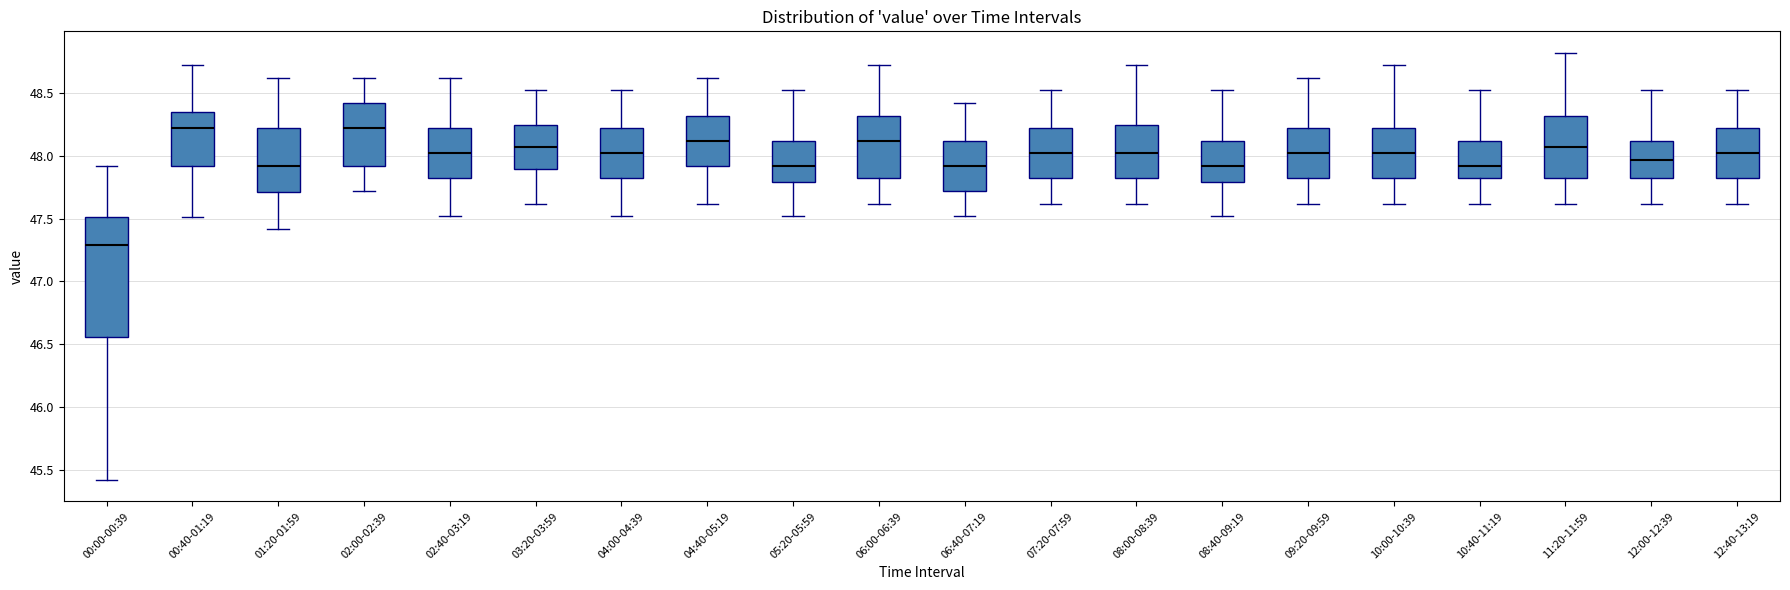

Reading left to right, read every box against the y-axis: the position of its median line, the range the box covers, and the ends of its whiskers. The values are not printed on the chart, so give them approximately, as read against the axis.

00:00-00:39: median 47.30, box 46.55 to 47.50, whiskers 45.40 to 47.90
00:40-01:19: median 48.20, box 47.90 to 48.35, whiskers 47.50 to 48.70
01:20-01:59: median 47.90, box 47.70 to 48.20, whiskers 47.40 to 48.60
02:00-02:39: median 48.20, box 47.90 to 48.40, whiskers 47.70 to 48.60
02:40-03:19: median 48.00, box 47.80 to 48.20, whiskers 47.50 to 48.60
03:20-03:59: median 48.05, box 47.90 to 48.25, whiskers 47.60 to 48.50
04:00-04:39: median 48.00, box 47.80 to 48.20, whiskers 47.50 to 48.50
04:40-05:19: median 48.10, box 47.90 to 48.30, whiskers 47.60 to 48.60
05:20-05:59: median 47.90, box 47.80 to 48.10, whiskers 47.50 to 48.50
06:00-06:39: median 48.10, box 47.80 to 48.30, whiskers 47.60 to 48.70
06:40-07:19: median 47.90, box 47.70 to 48.10, whiskers 47.50 to 48.40
07:20-07:59: median 48.00, box 47.80 to 48.20, whiskers 47.60 to 48.50
08:00-08:39: median 48.00, box 47.80 to 48.25, whiskers 47.60 to 48.70
08:40-09:19: median 47.90, box 47.80 to 48.10, whiskers 47.50 to 48.50
09:20-09:59: median 48.00, box 47.80 to 48.20, whiskers 47.60 to 48.60
10:00-10:39: median 48.00, box 47.80 to 48.20, whiskers 47.60 to 48.70
10:40-11:19: median 47.90, box 47.80 to 48.10, whiskers 47.60 to 48.50
11:20-11:59: median 48.05, box 47.80 to 48.30, whiskers 47.60 to 48.80
12:00-12:39: median 47.95, box 47.80 to 48.10, whiskers 47.60 to 48.50
12:40-13:19: median 48.00, box 47.80 to 48.20, whiskers 47.60 to 48.50